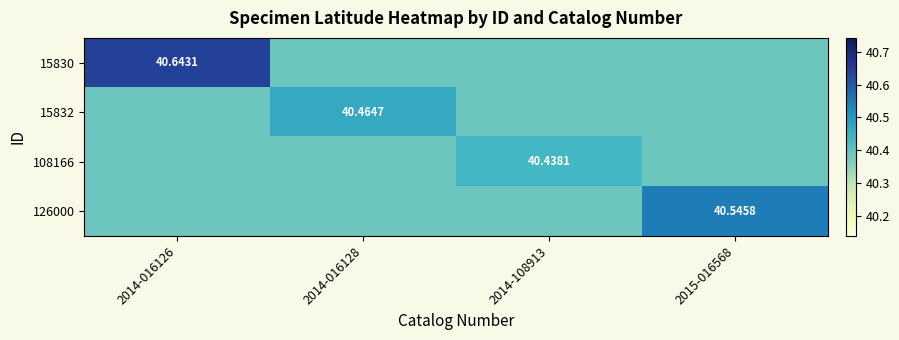

Rank the series at 2014-016126 from lowest to highest value.

15832, 108166, 126000, 15830